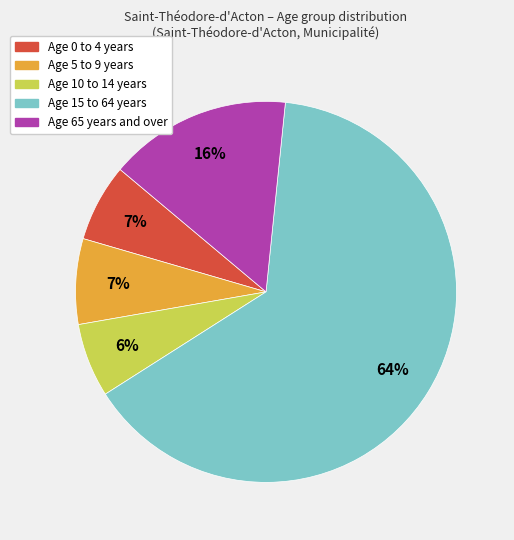

To the nearest percent, what is the difference between the largest and smallest slice percentages?

58%